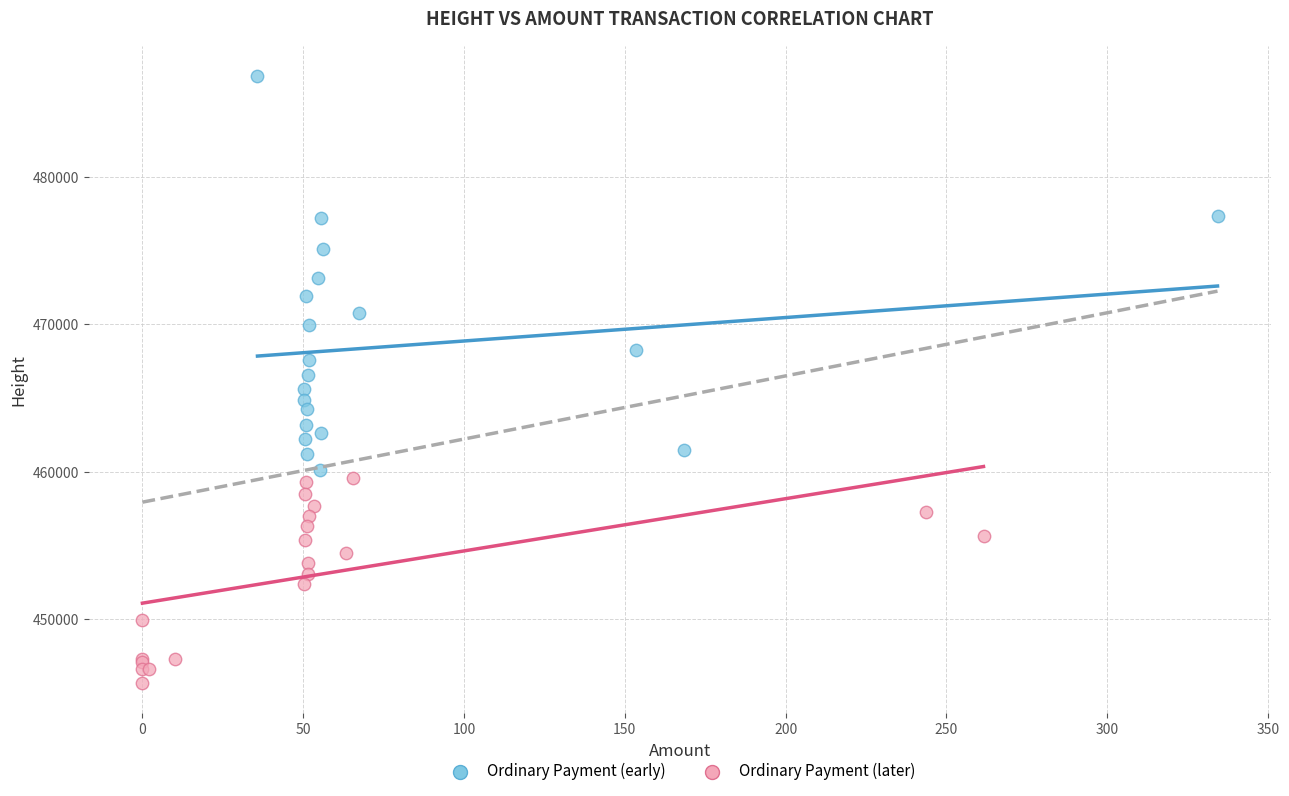

Which series has the largest Y range (max minus min)?

Ordinary Payment (early)